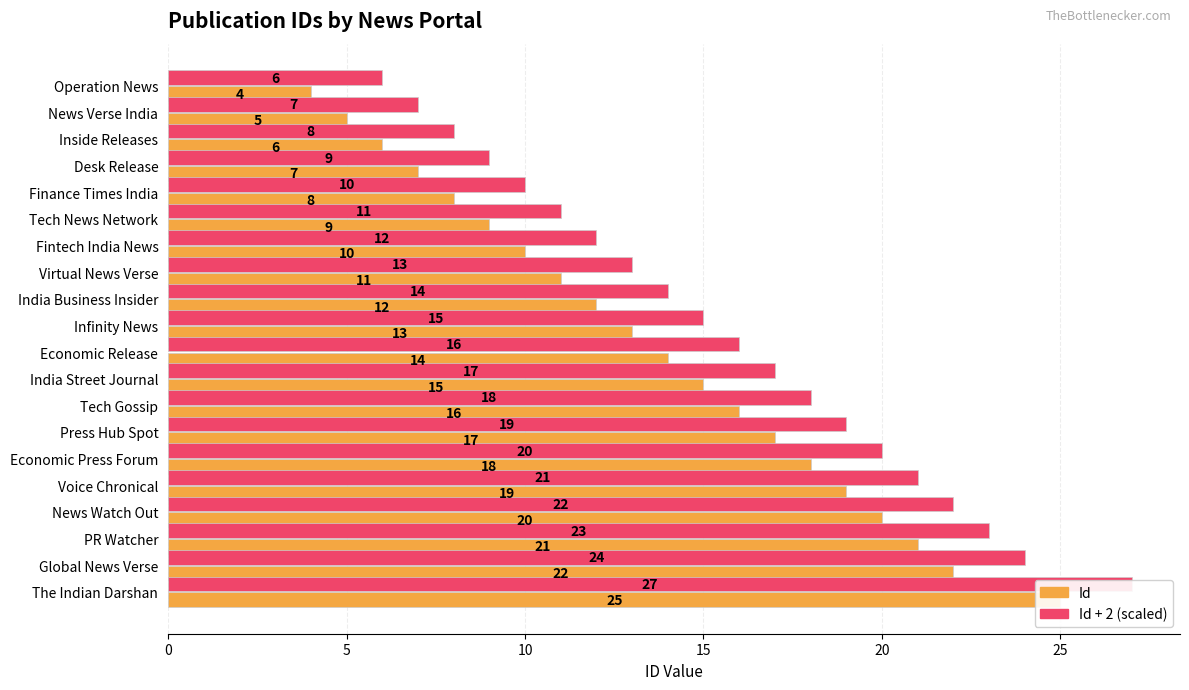

What is the difference between the maximum and minimum values in the Id series?

21